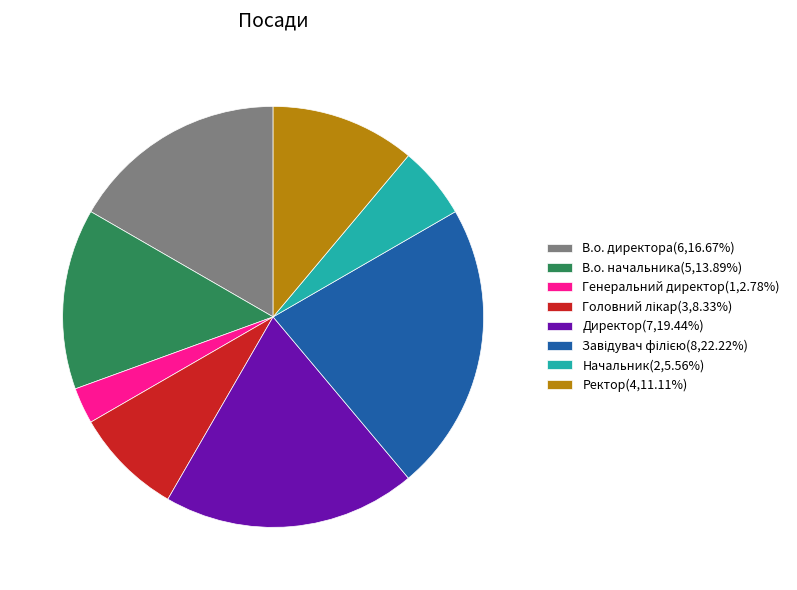

Is there a majority slice in this chart?

No